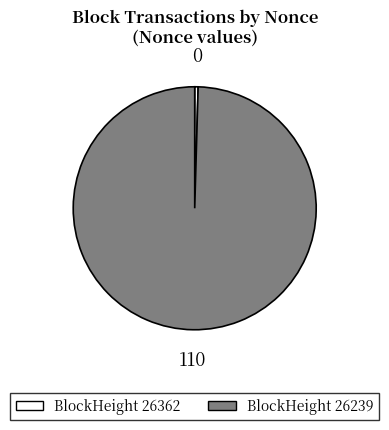

What is the largest slice in the pie chart?

BlockHeight 26239